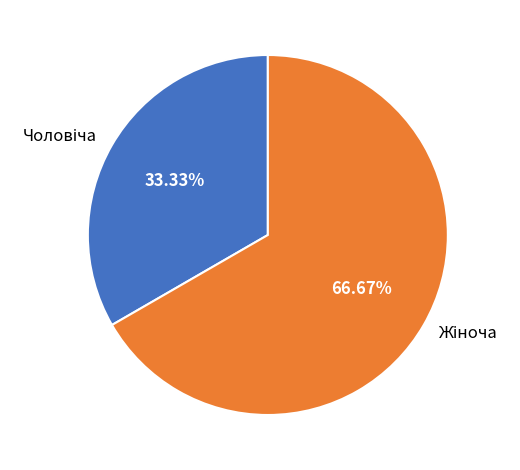

Is there any slice that represents more than half of the pie?

Yes